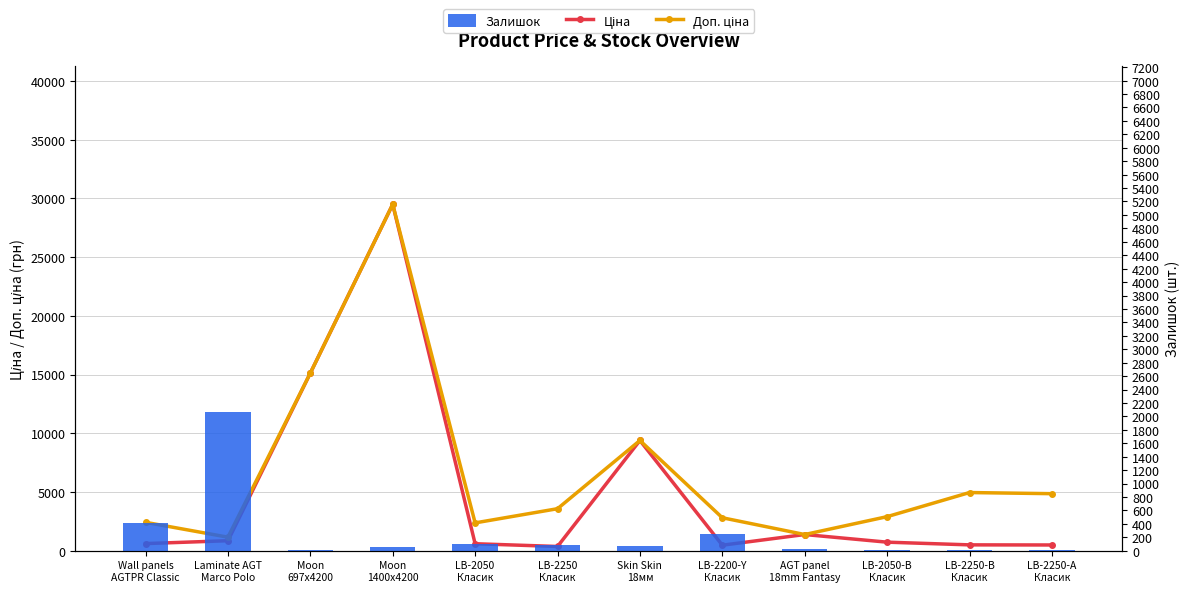

List the series in order of their peak value, lowest first.

Залишок, Ціна, Доп. ціна